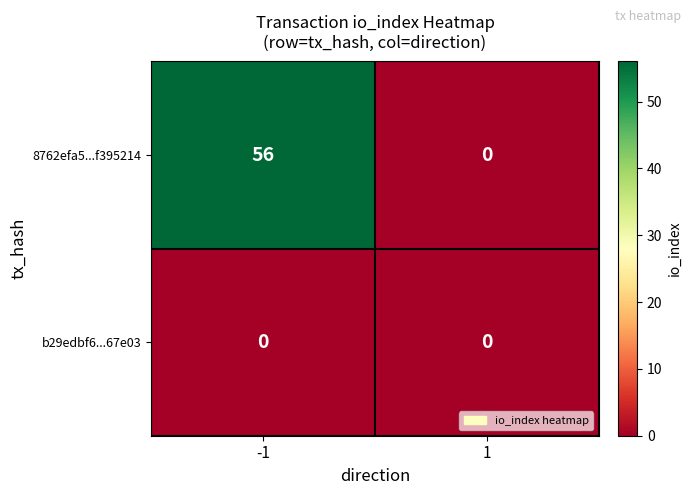

Reading left to right, extract all data points from this chart.

8762efa5...f395214: -1=56	1=0
b29edbf6...67e03: -1=0	1=0